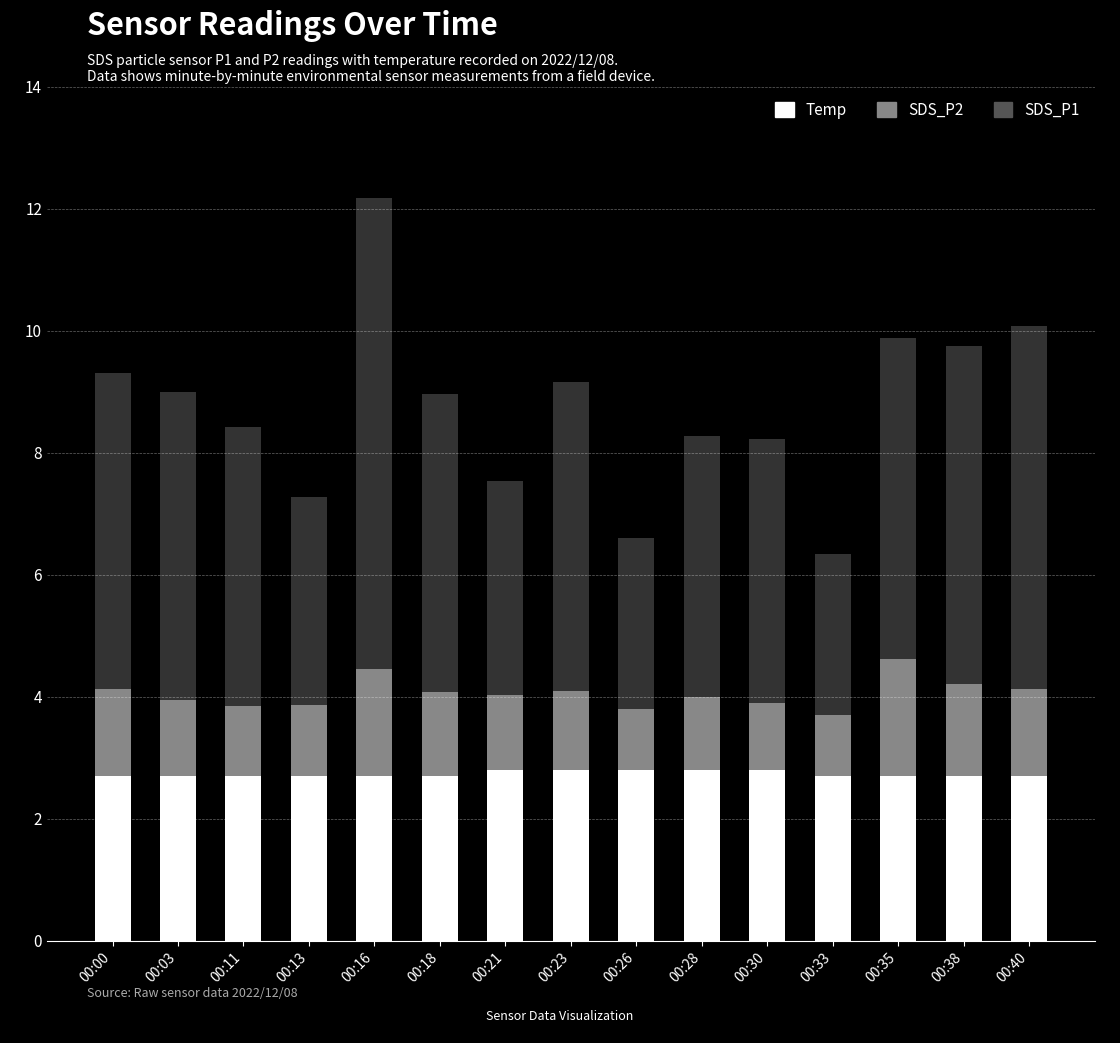

How many bars are there in total?

15